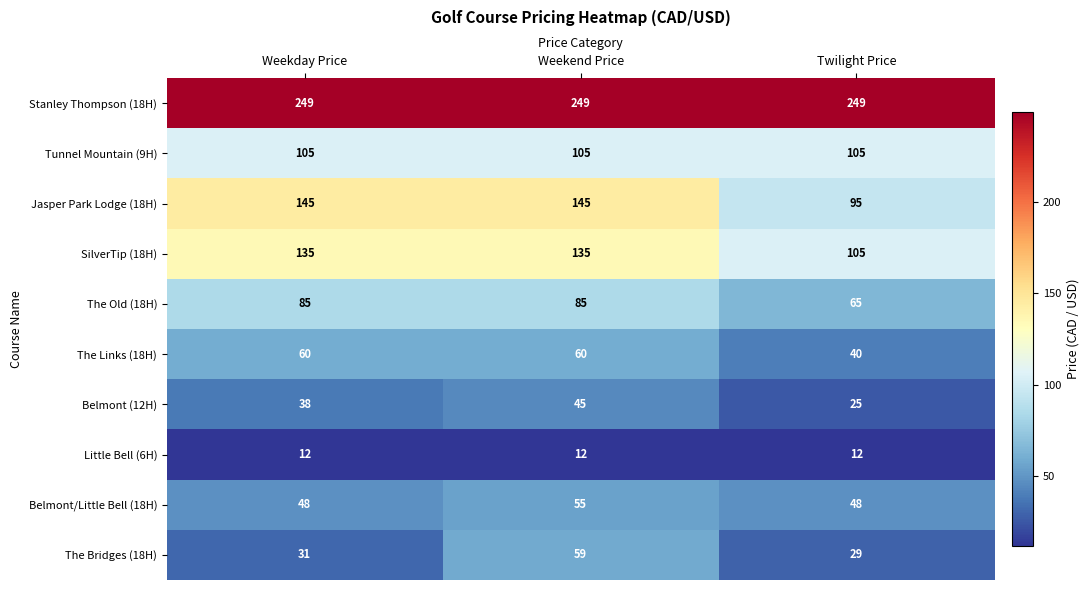

Is the value of The Old (18H) at Weekend Price greater than the value of Belmont/Little Bell (18H) at Twilight Price?

Yes